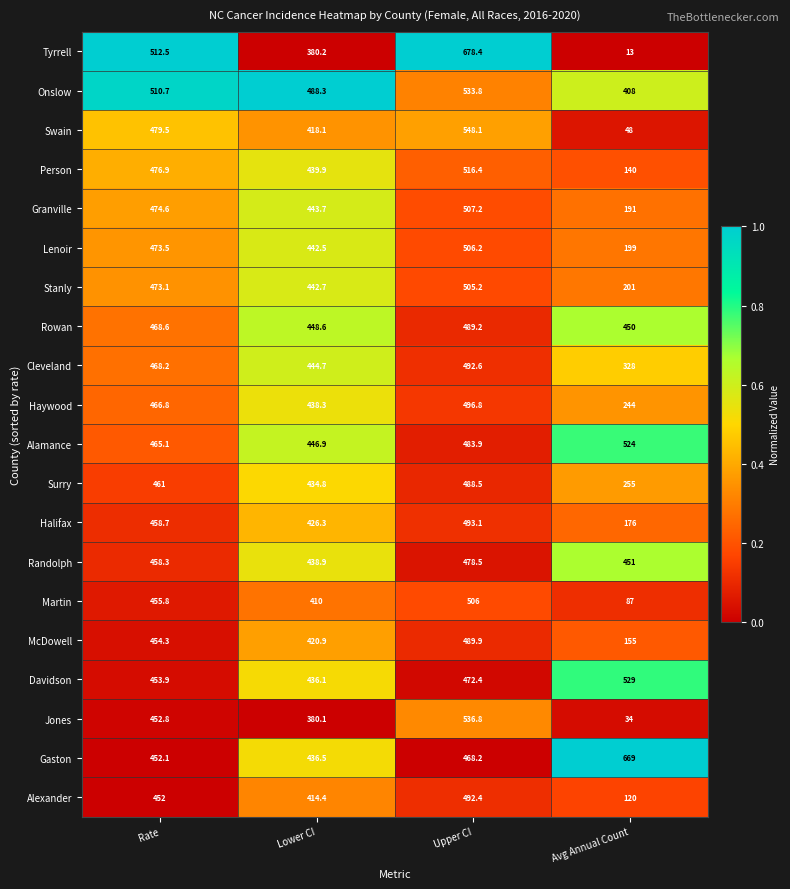

The value of McDowell at Avg Annual Count is 221.4. True or false?

False